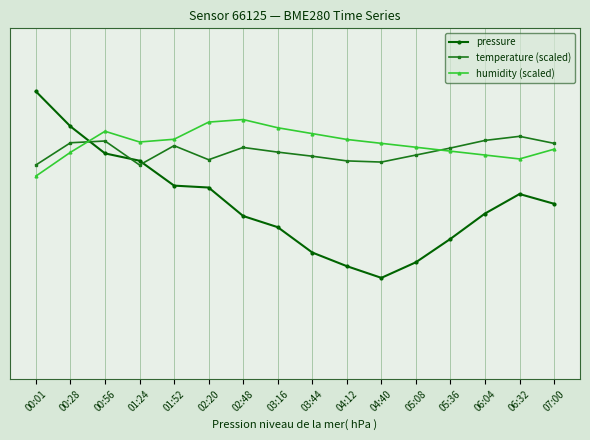

Reading left to right, transcribe all the data shown in this chart.

pressure: 00:01=99447.6	00:28=99429.7	00:56=99415.8	01:24=99412.1	01:52=99399.3	02:20=99398.3	02:48=99383.7	03:16=99378.0	03:44=99365.0	04:12=99358.0	04:40=99352.0	05:08=99360.0	05:36=99372.0	06:04=99385.0	06:32=99395.0	07:00=99390.0
temperature (scaled): 00:01=99409.9	00:28=99421.3	00:56=99422.2	01:24=99409.9	01:52=99419.8	02:20=99412.6	02:48=99418.9	03:16=99416.5	03:44=99414.4	04:12=99412.0	04:40=99411.4	05:08=99415.0	05:36=99418.6	06:04=99422.5	06:32=99424.6	07:00=99421.0
humidity (scaled): 00:01=99404.2	00:28=99416.4	00:56=99427.2	01:24=99421.7	01:52=99423.1	02:20=99431.9	02:48=99433.2	03:16=99429.0	03:44=99426.0	04:12=99423.0	04:40=99421.0	05:08=99419.0	05:36=99417.0	06:04=99415.0	06:32=99413.0	07:00=99418.0